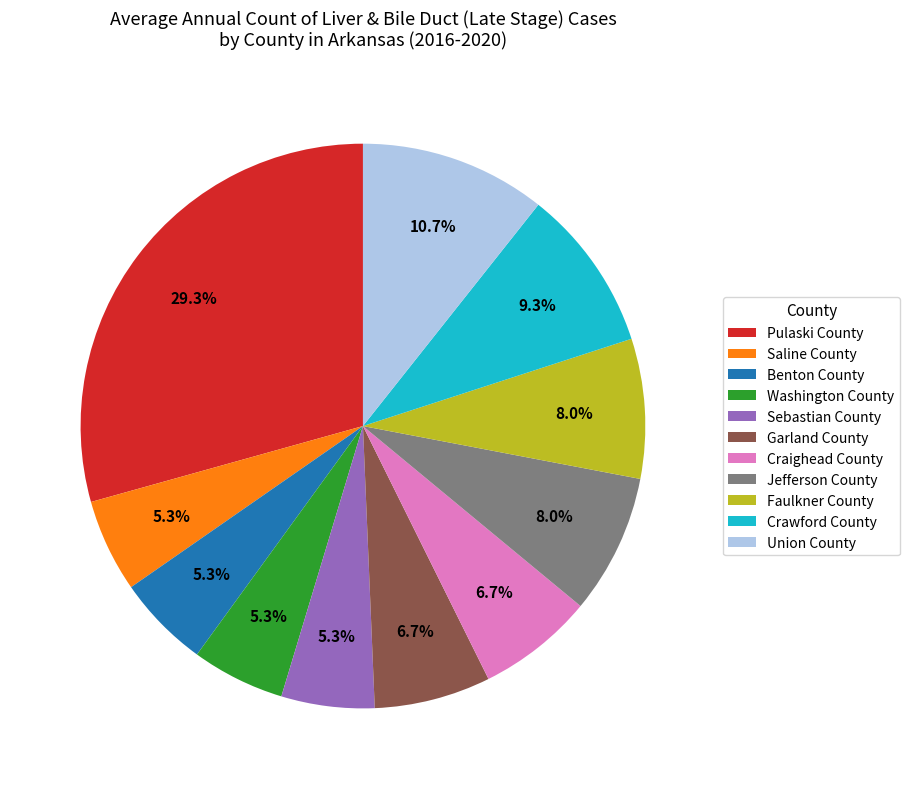

Combined, what portion of the pie is Benton County and Faulkner County?

13.3%